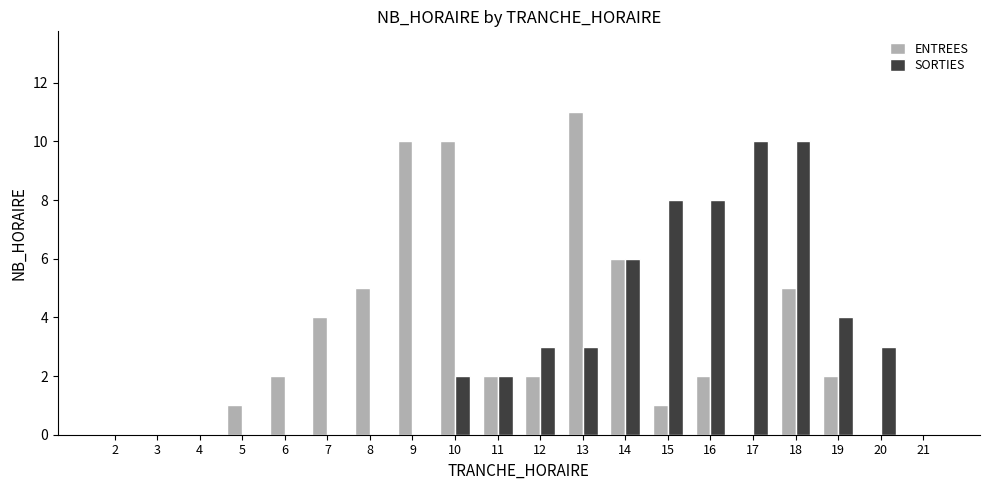

The value of ENTREES at 4 is 0. True or false?

True